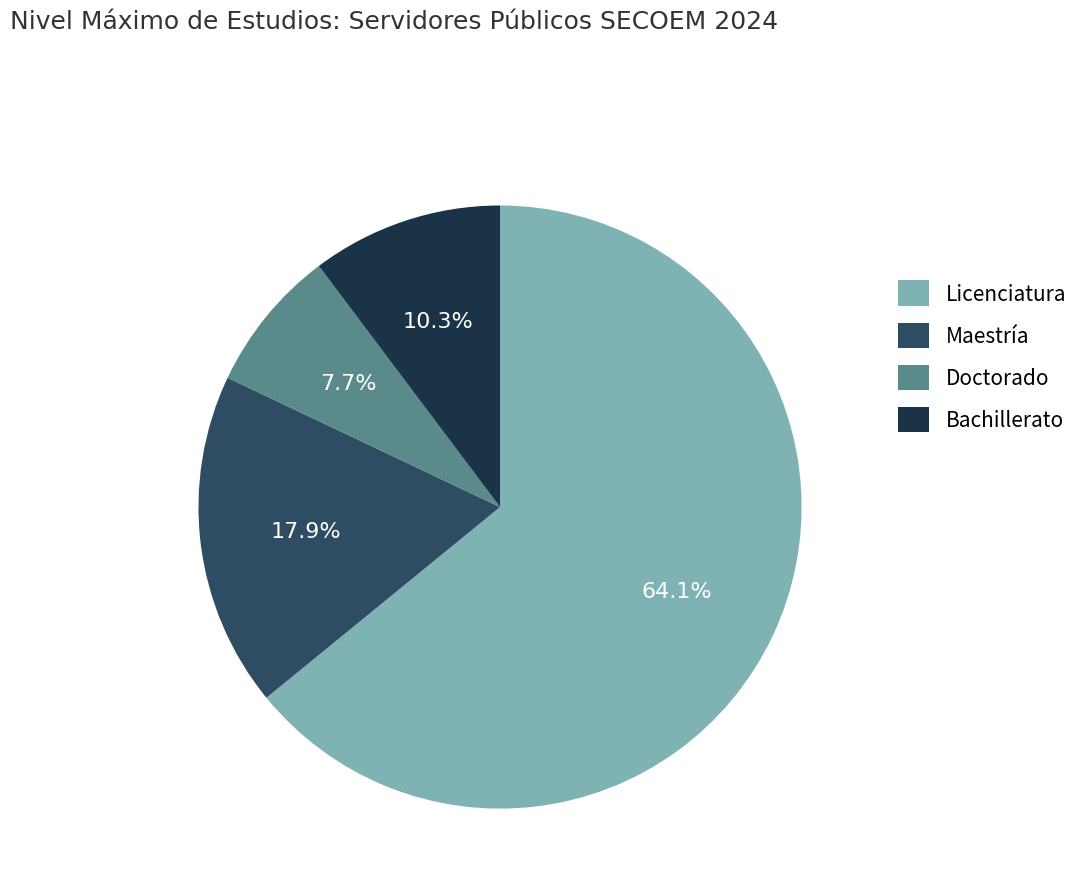

Which category accounts for the majority?

Licenciatura